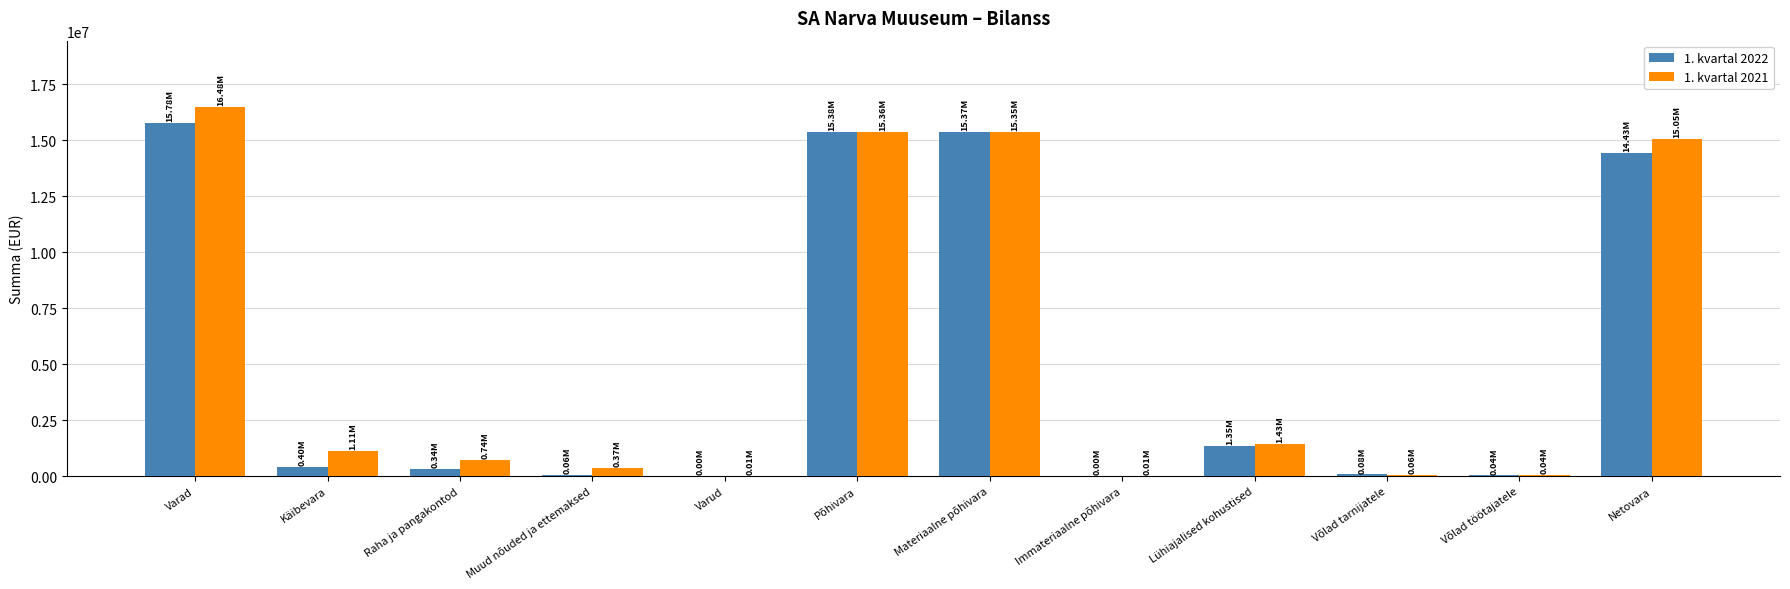

True or false: 1. kvartal 2021 has a value of 25861448.7 at Varad.

False